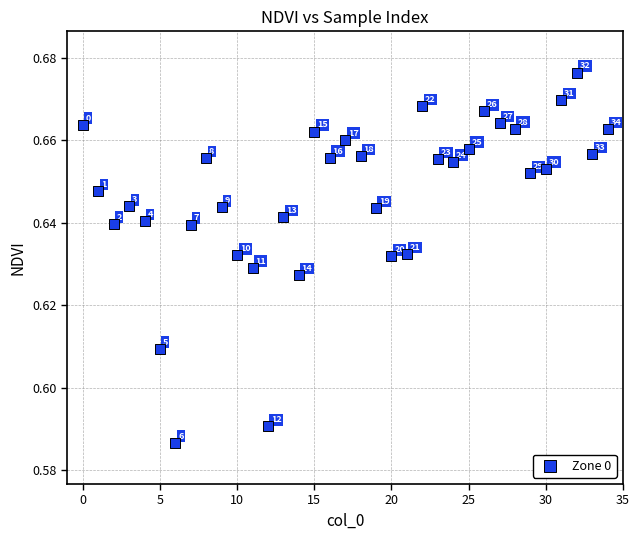

Count the number of points in this scatter plot.

35